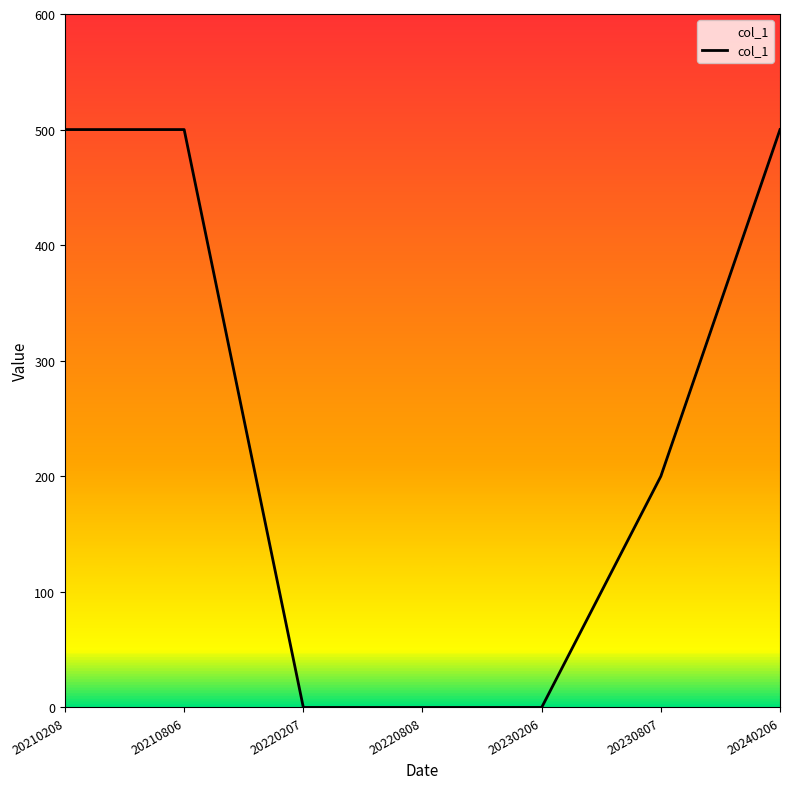

What is the maximum value shown in the chart?

500